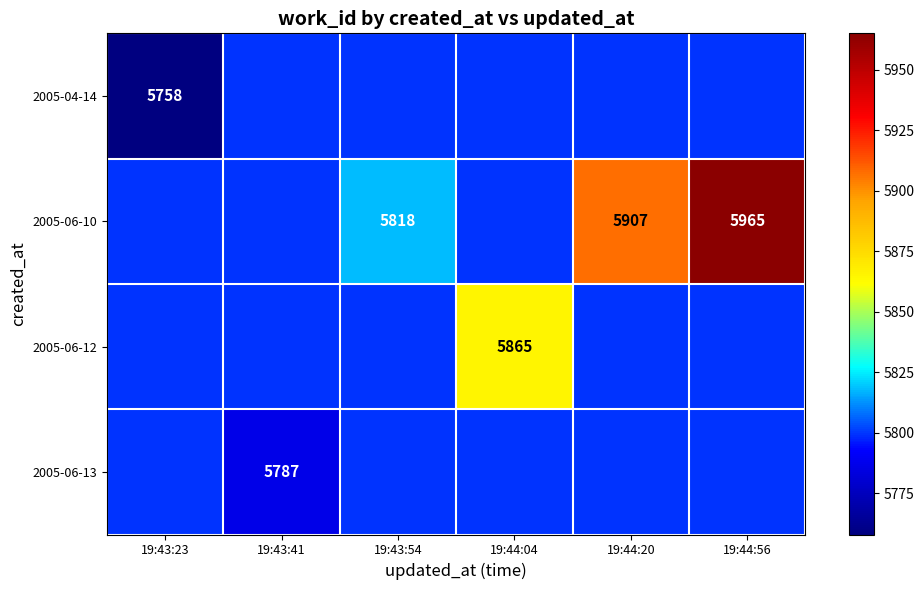

At 19:43:41, list the series in order from largest to smallest.

2005-04-14, 2005-06-10, 2005-06-12, 2005-06-13